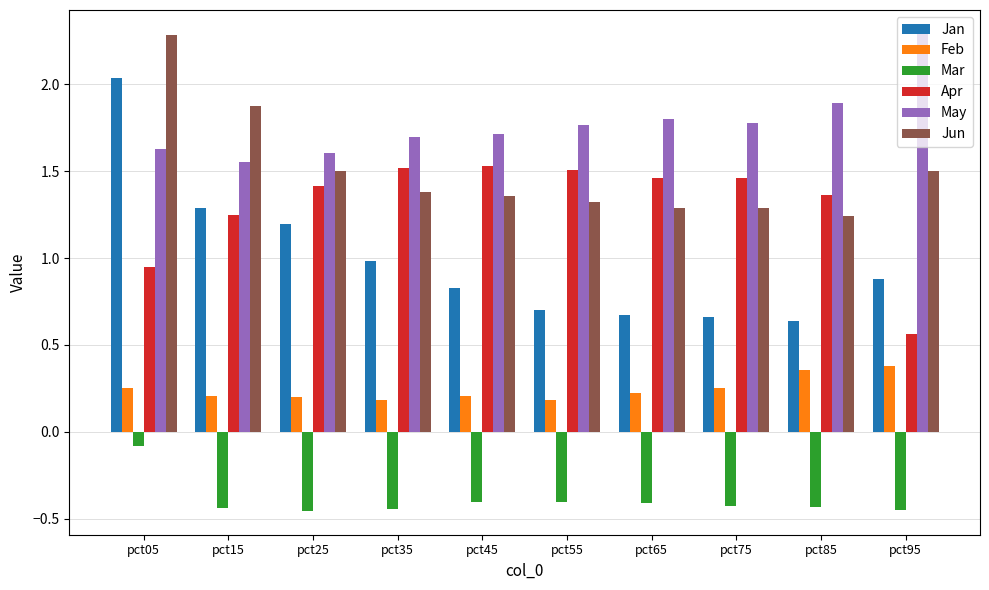

At pct95, list the series in order from smallest to largest.

Mar, Feb, Apr, Jan, Jun, May